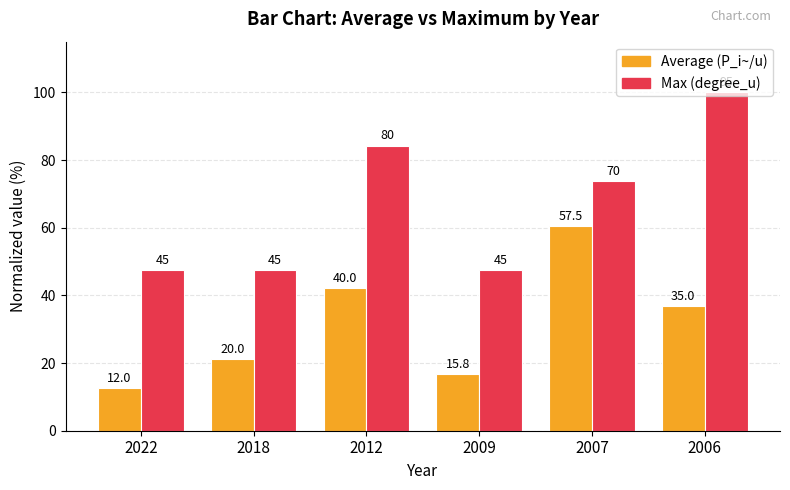

Which label corresponds to the largest value in the chart?

2006